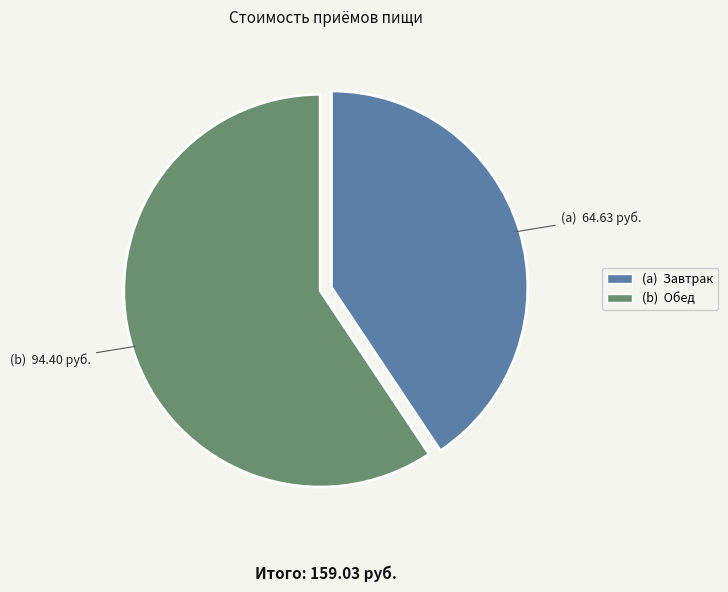

Is there any slice that represents more than half of the pie?

Yes